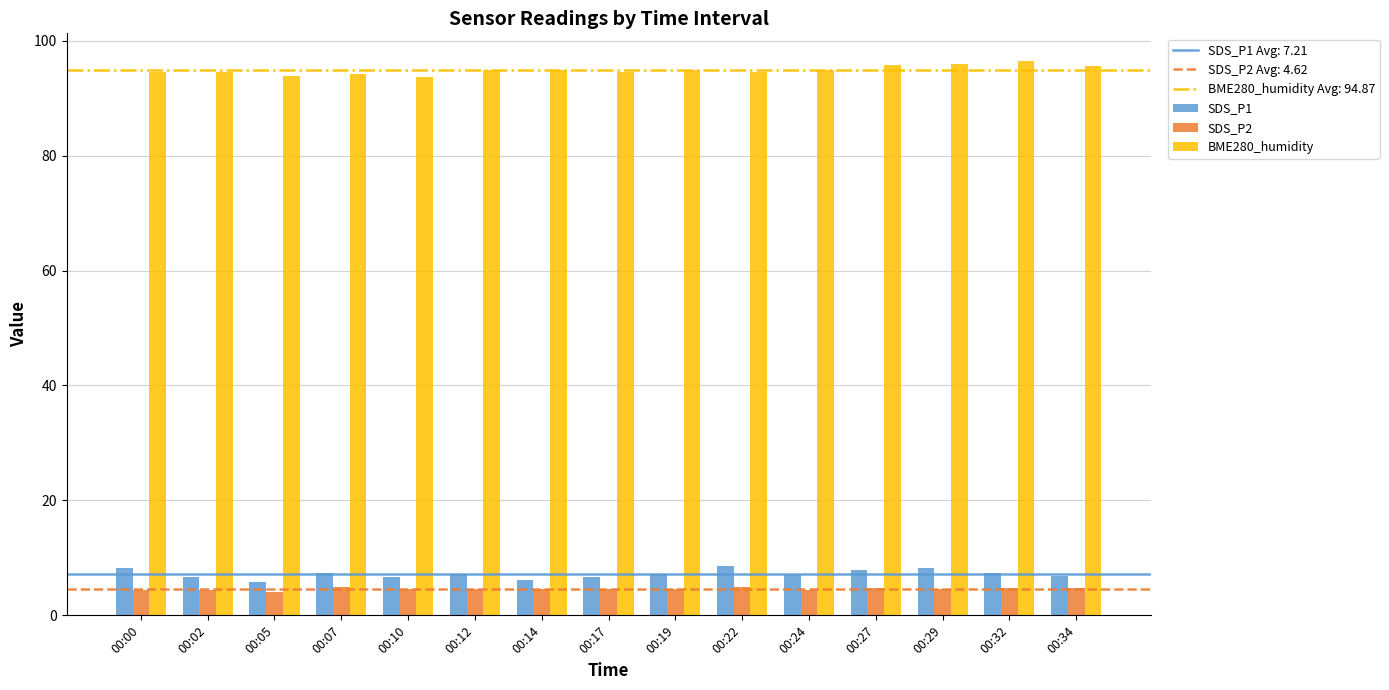

What is the value of the SDS_P2 bar at the 7th from the left?

4.6